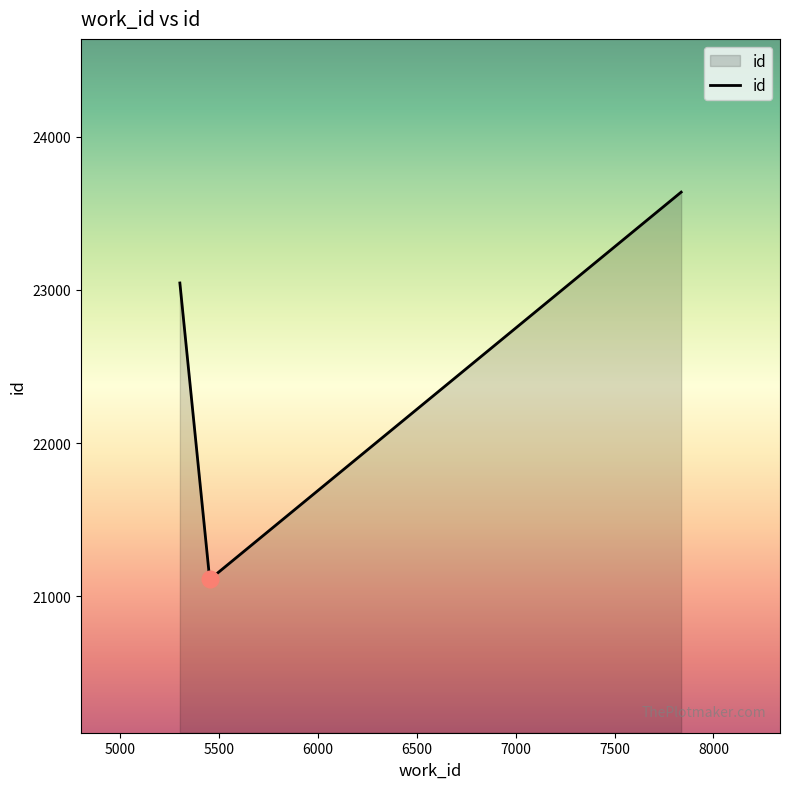

How many values are below 23045?

1